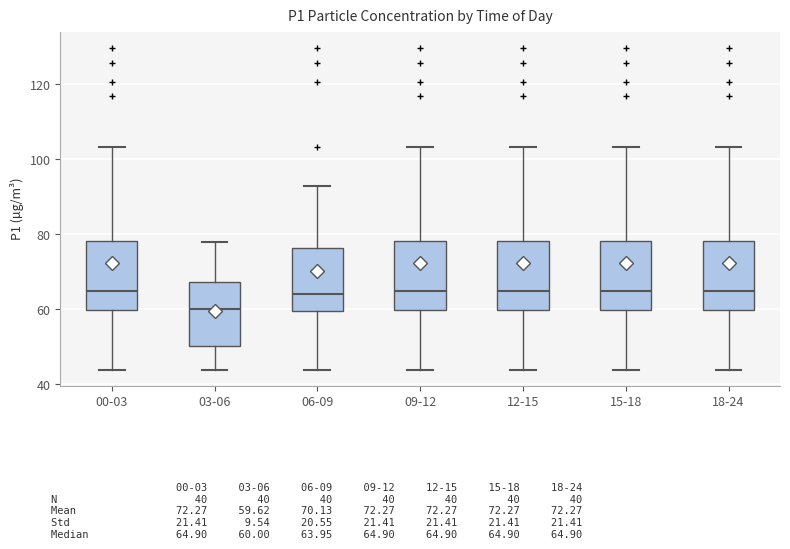

Reading left to right, transcribe this box plot: for each box, give where its median line is, the range the box spans, and where its two whiskers end, as read against the y-axis. The values are not printed on the chart, so give them approximately, as read against the axis.

00-03: median 64, box 60 to 78, whiskers 44 to 104
03-06: median 60, box 50 to 68, whiskers 44 to 78
06-09: median 64, box 60 to 76, whiskers 44 to 92
09-12: median 64, box 60 to 78, whiskers 44 to 104
12-15: median 64, box 60 to 78, whiskers 44 to 104
15-18: median 64, box 60 to 78, whiskers 44 to 104
18-24: median 64, box 60 to 78, whiskers 44 to 104